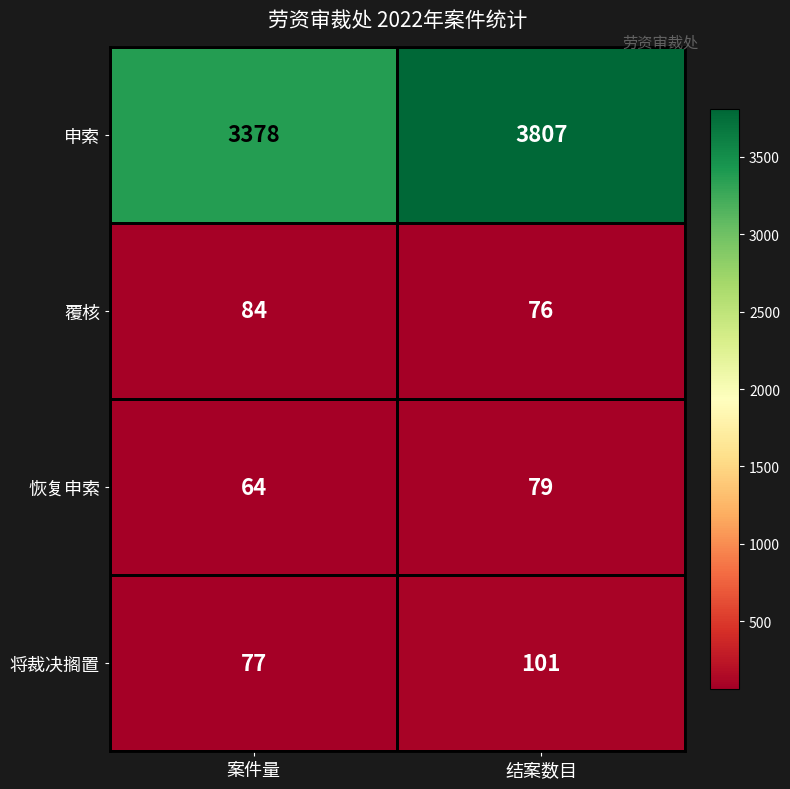

The 覆核 series shows 48 at 结案数目. True or false?

False